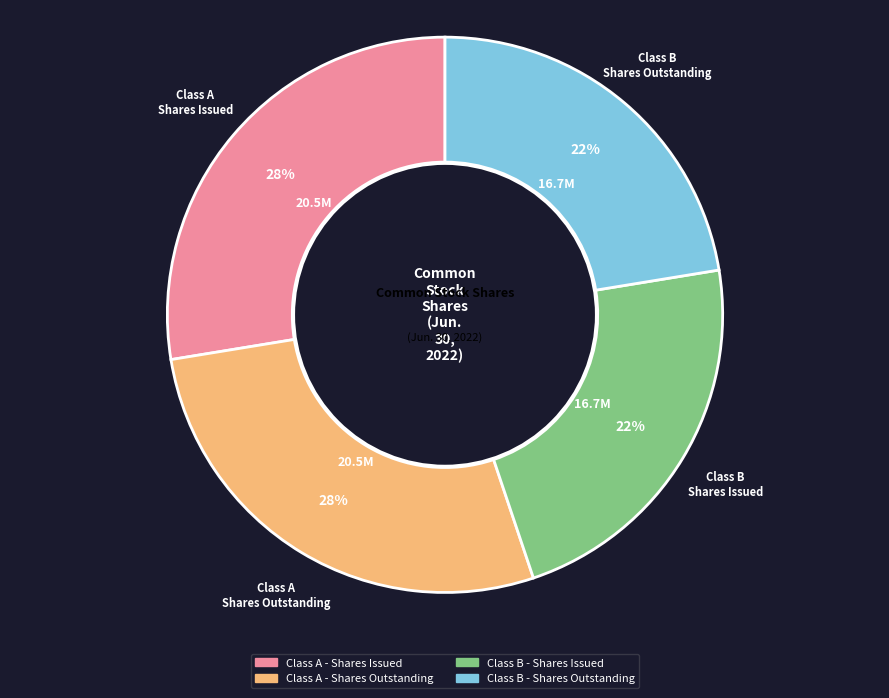

How many slices are in this pie chart?

4